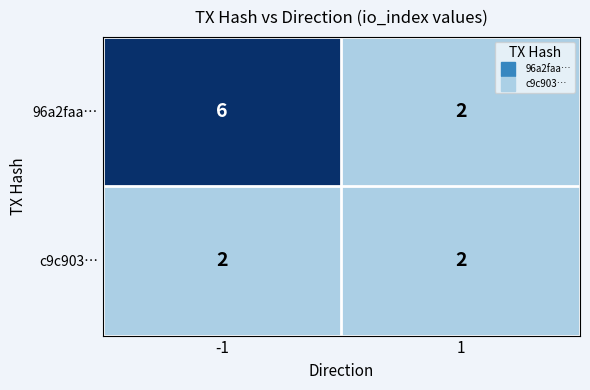

The value of c9c903… at -1 is 2. True or false?

True